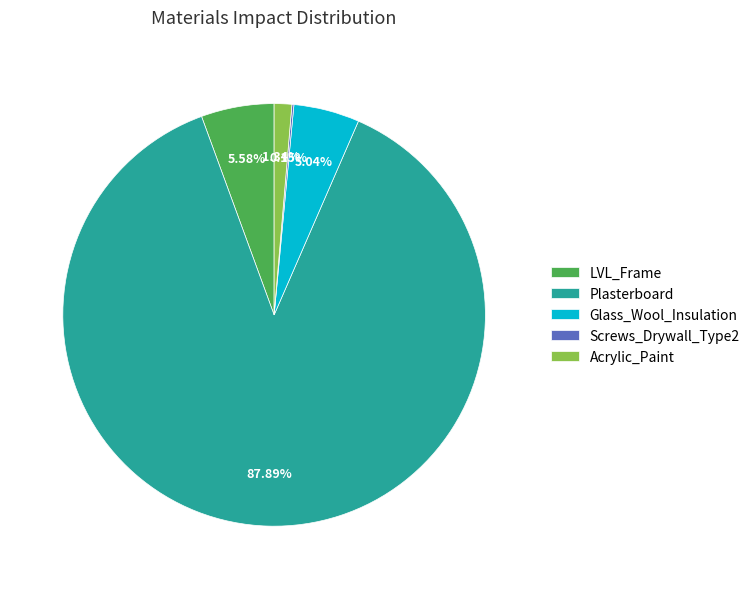

What is the largest slice in the pie chart?

Plasterboard